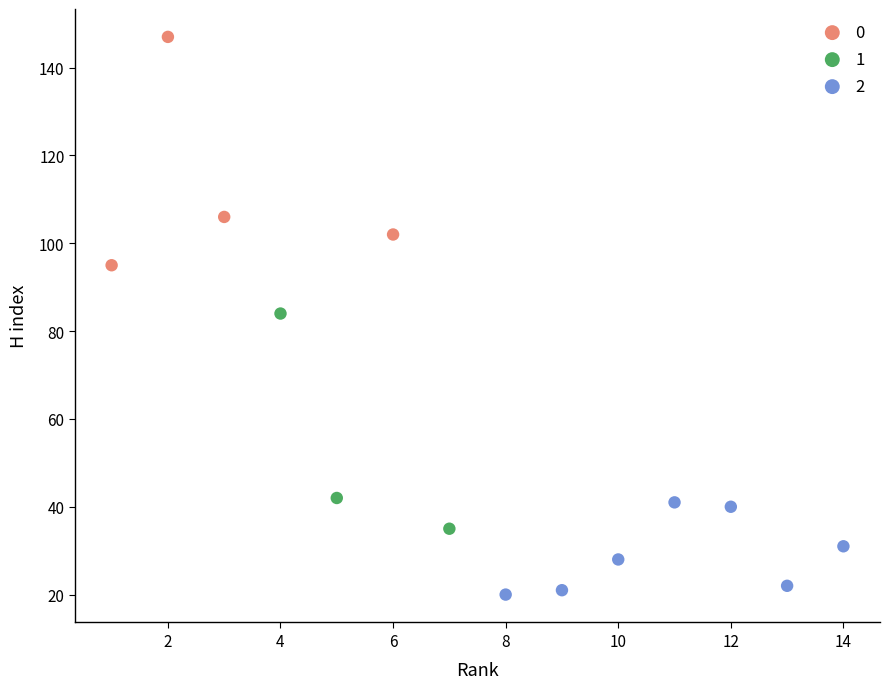

What are all the series names shown in the legend?

0, 1, 2